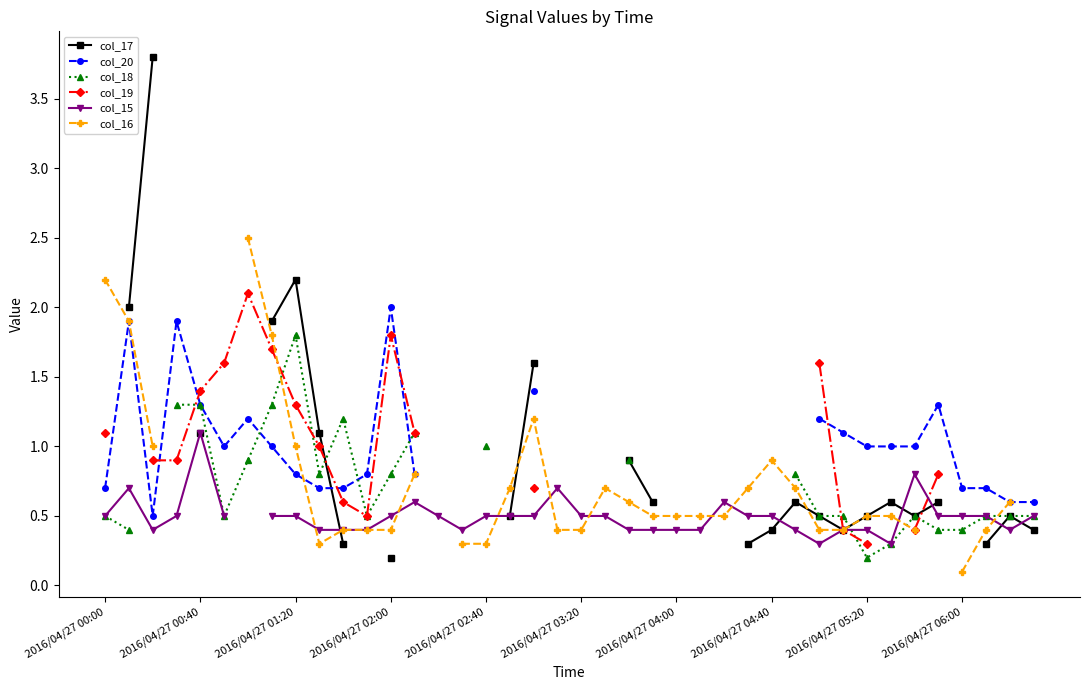

At which category does col_15 reach its first local peak?

2016/04/27 00:40